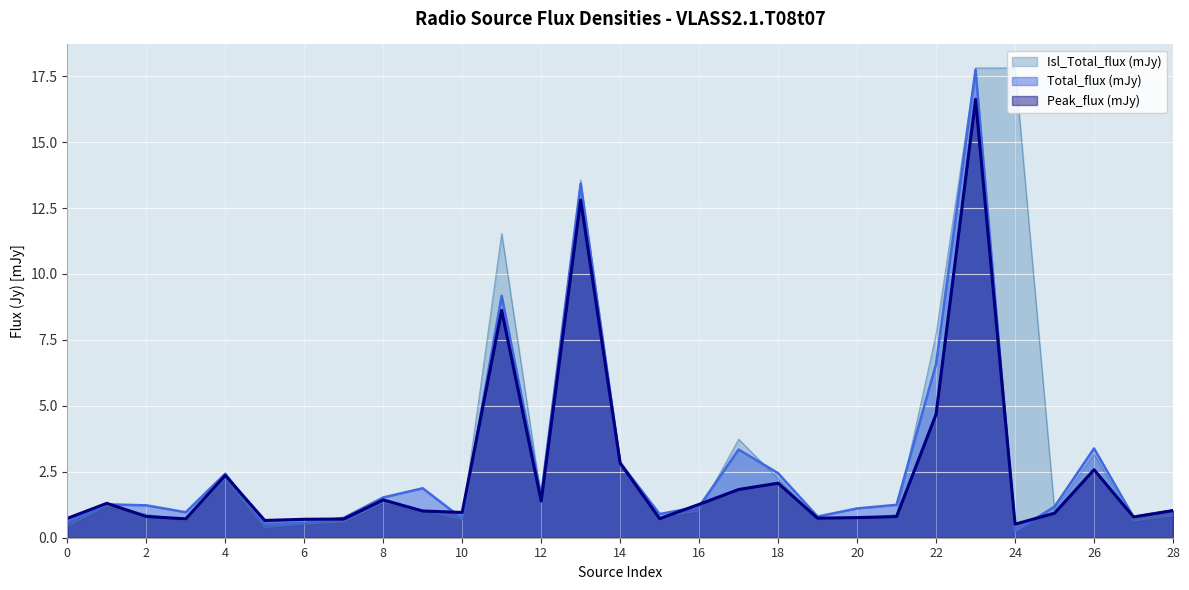

Is the value of Peak_flux at 26 greater than the value of Isl_Total_flux at 12?

Yes